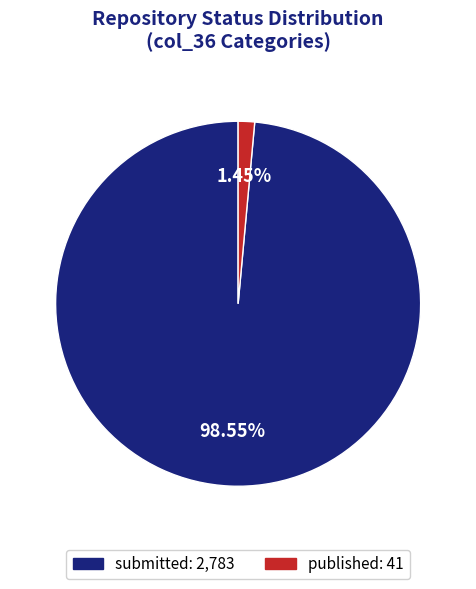

To the nearest percent, what percentage of the pie is submitted?

99%